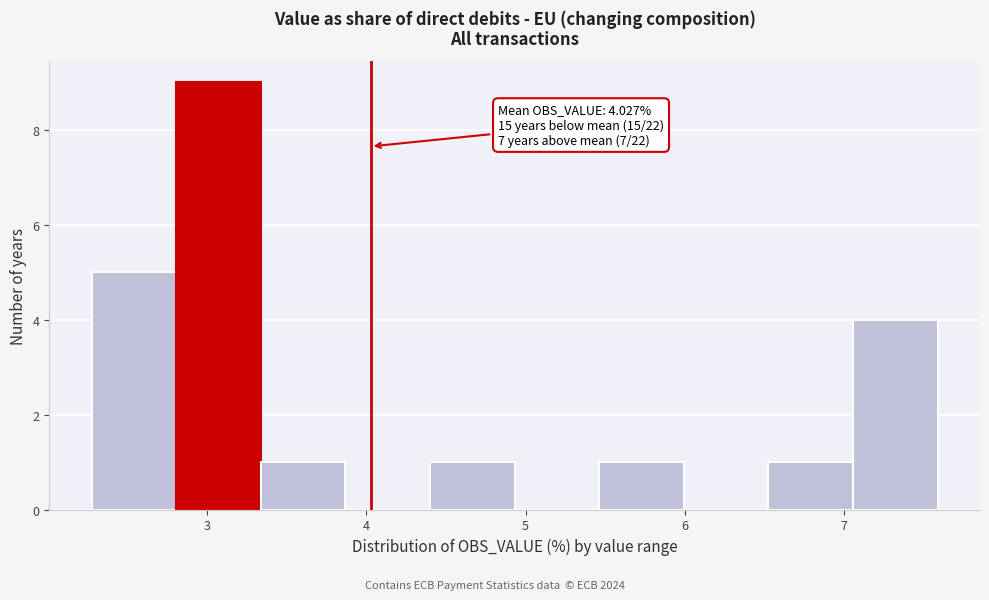

Which range on the x-axis has the tallest bar?

2.8 to 3.3